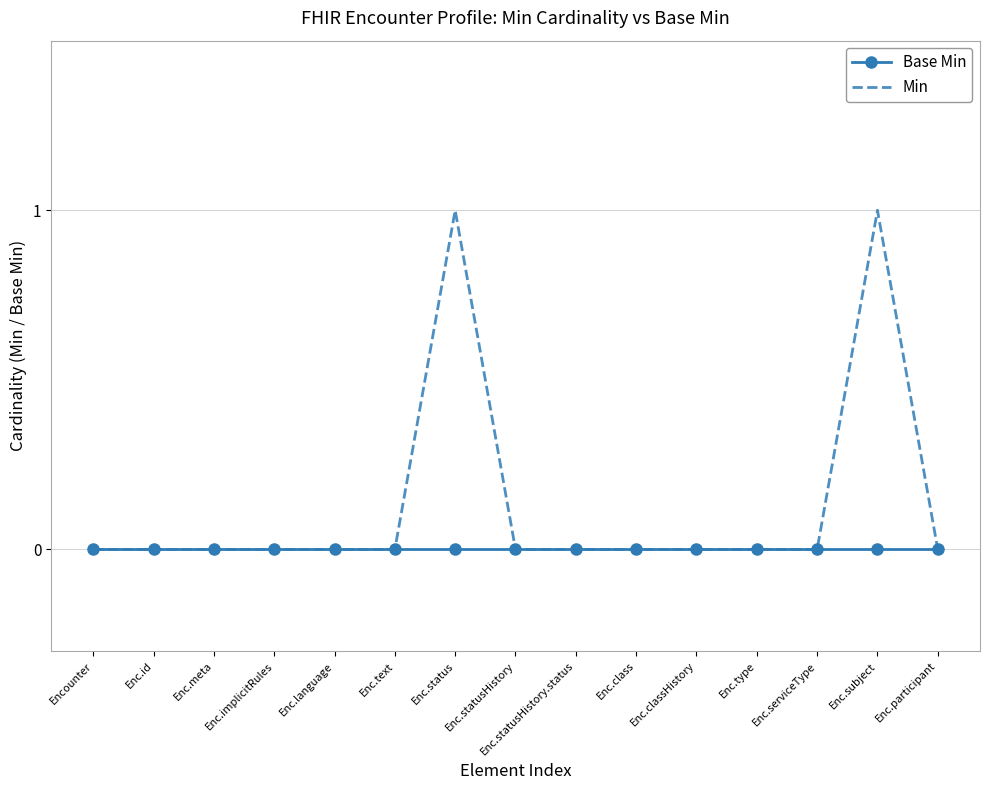

Which series has the largest total across all categories?

Min